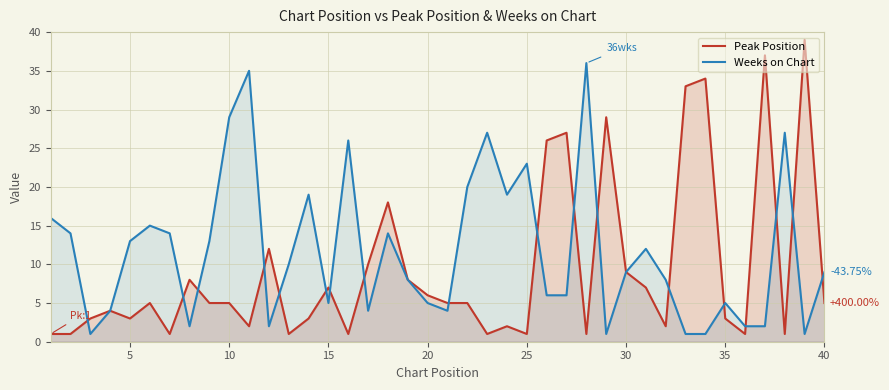

Which series has the largest total across all categories?

Weeks on Chart